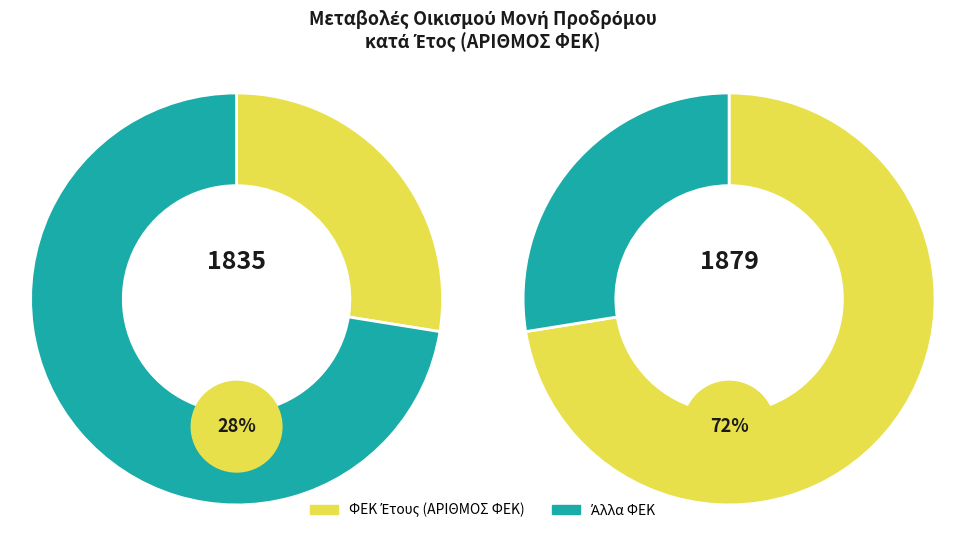

How many segments does this pie chart have?

2